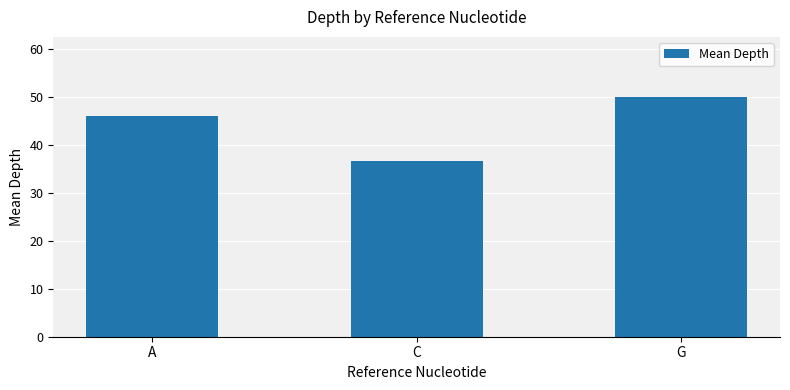

What is the approximate value at A?

46.0